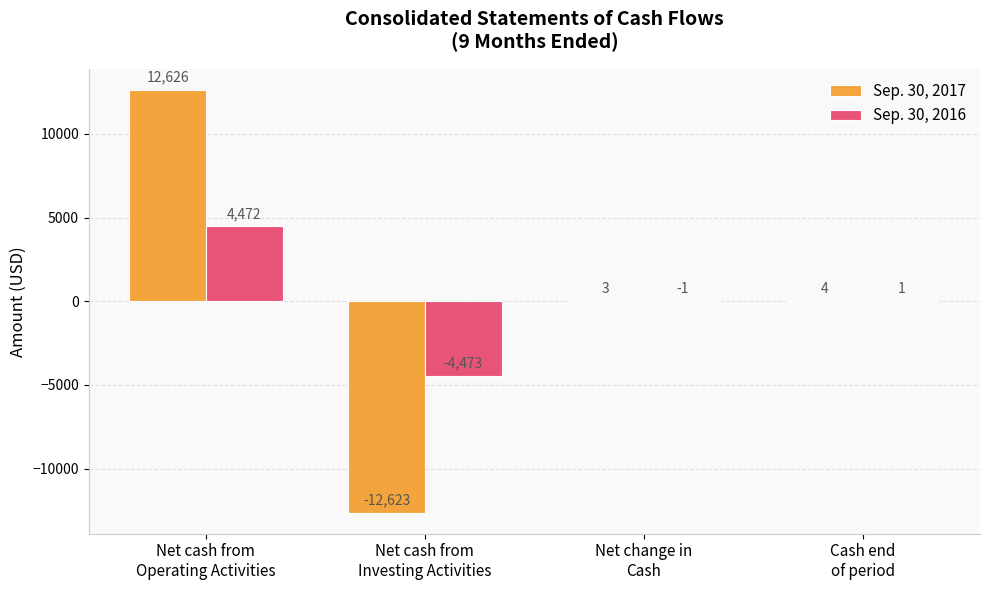

Which series has the largest total across all categories?

Sep. 30, 2017